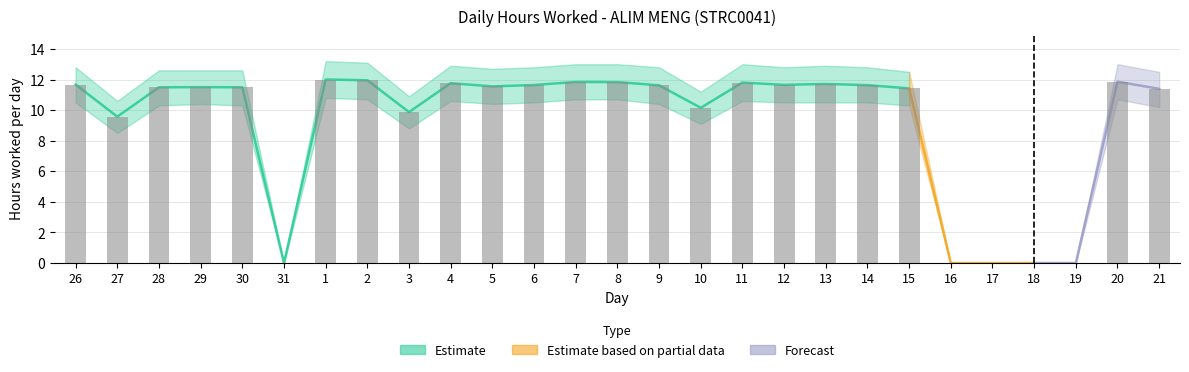

What is the label of the 13th bar from the left?

7